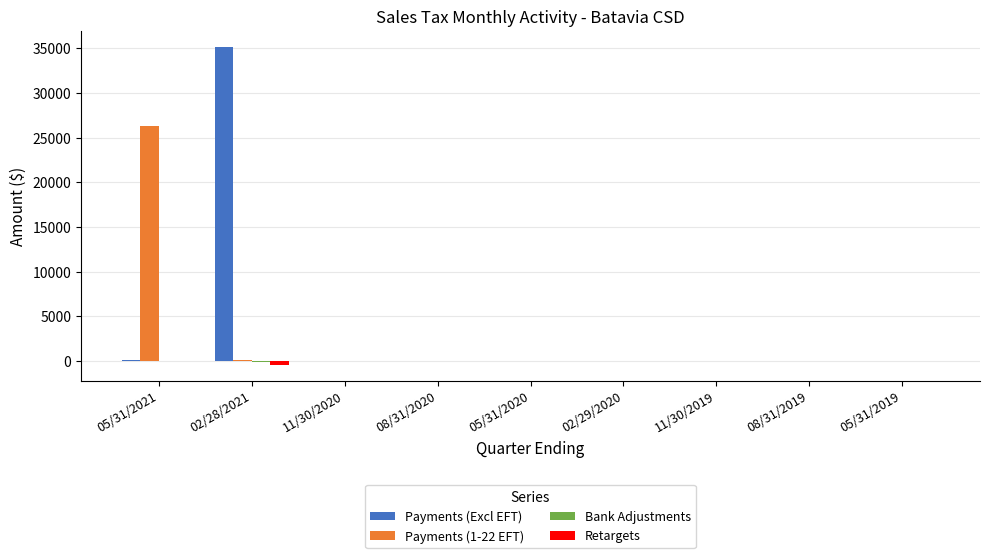

What is the spread (max minus min) of values at 05/31/2019?

0.7